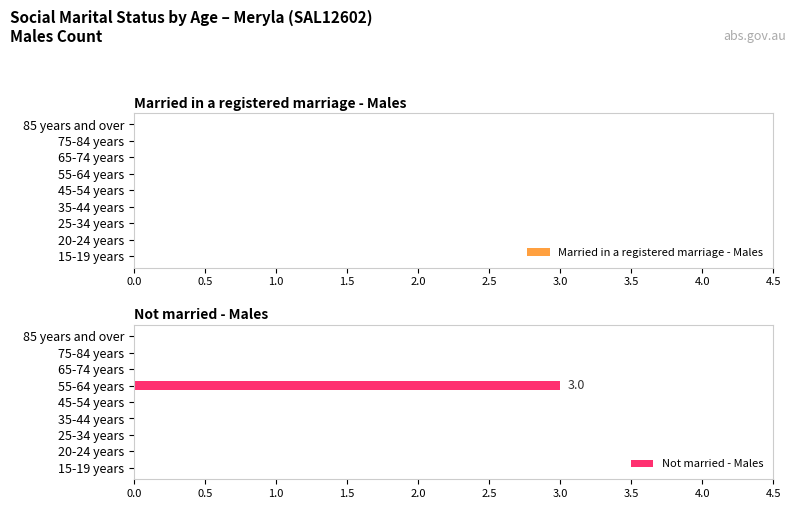

What is the maximum value shown in the chart?

3